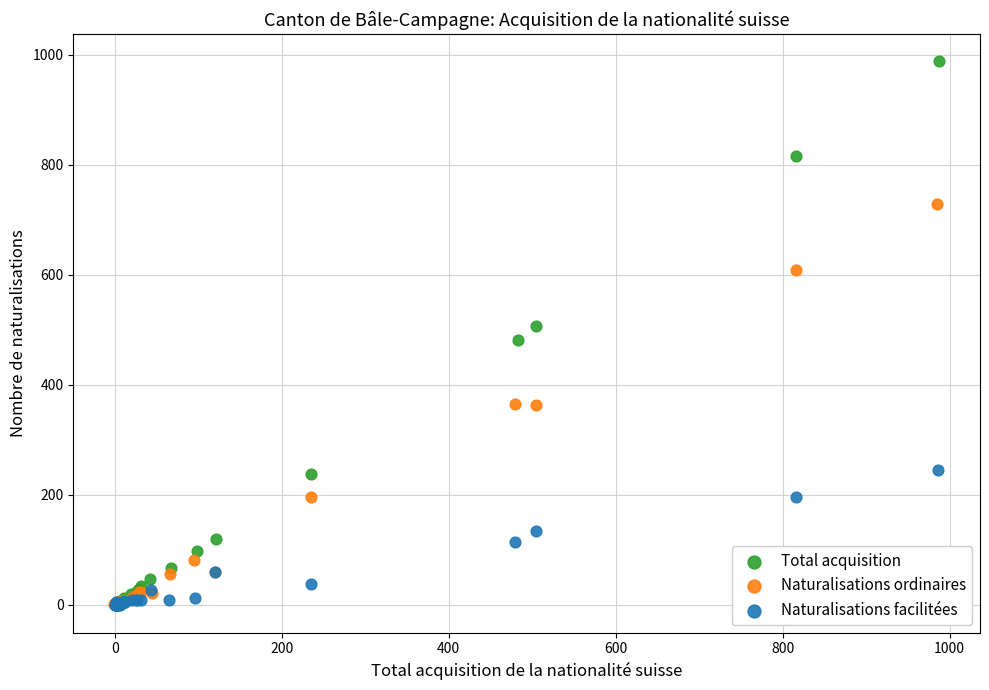

Which series has the largest Y range (max minus min)?

Total acquisition